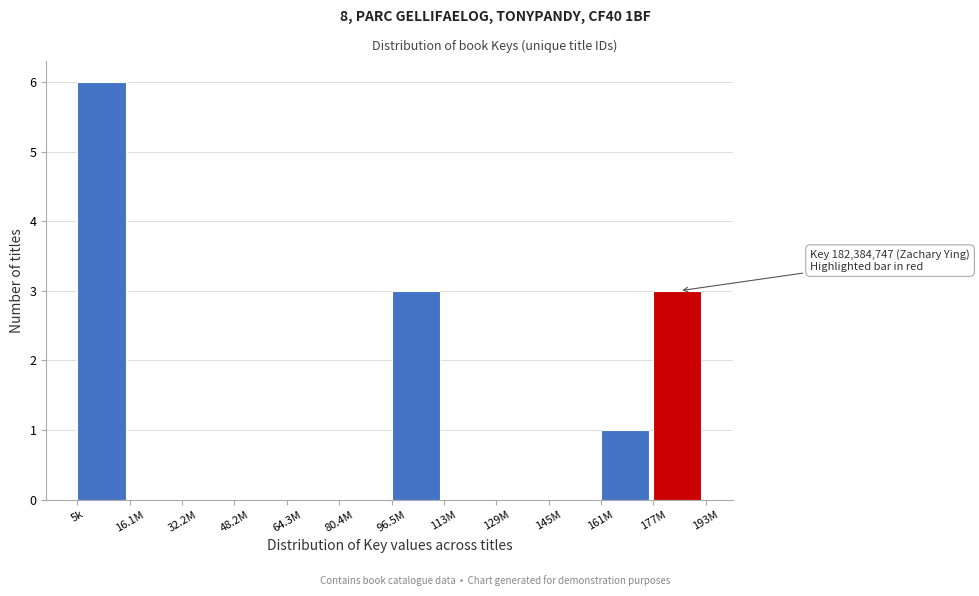

Reading left to right, what are all the values shown in this chart?

5k=6	16.1M=0	32.2M=0	48.2M=0	64.3M=0	80.4M=0	96.5M=3	113M=0	129M=0	145M=0	161M=1	177M=3